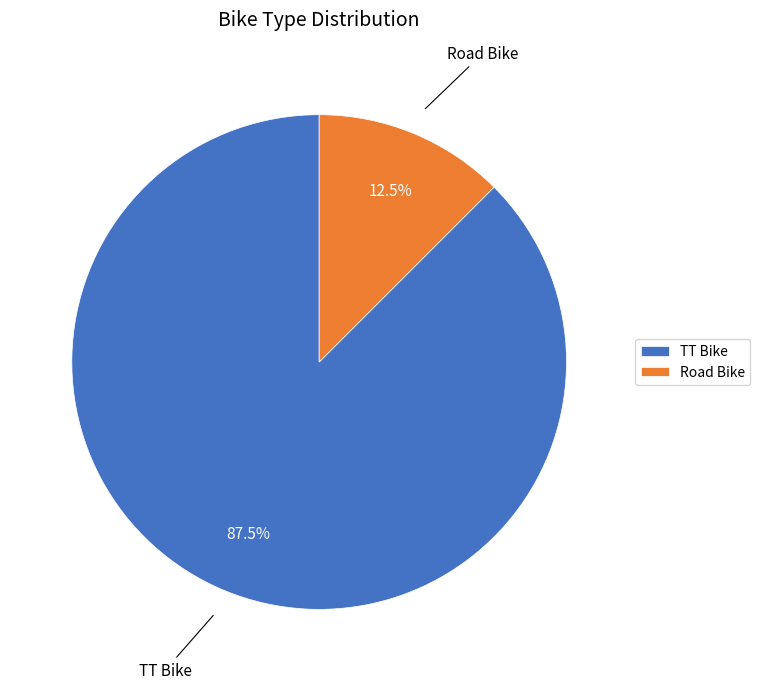

How many slices are in this pie chart?

2